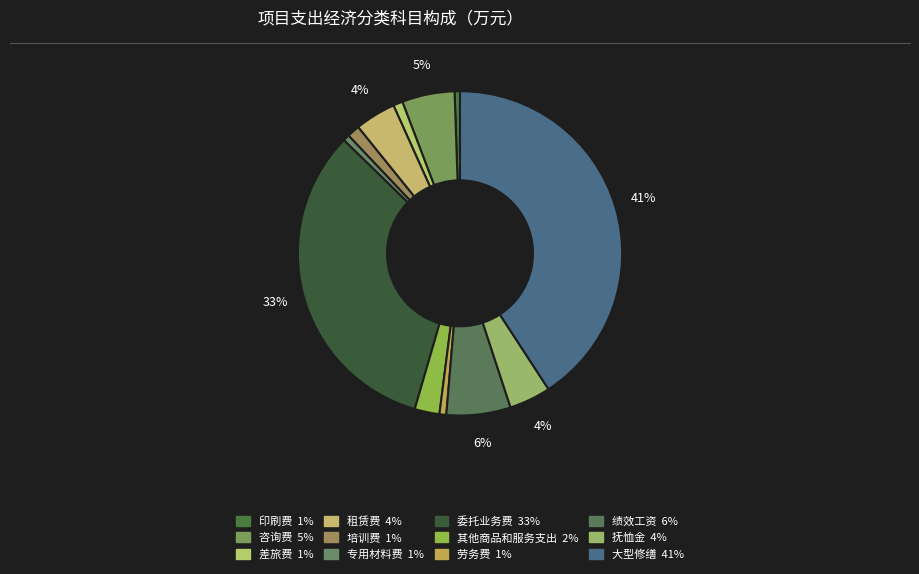

How many slices are in this pie chart?

12